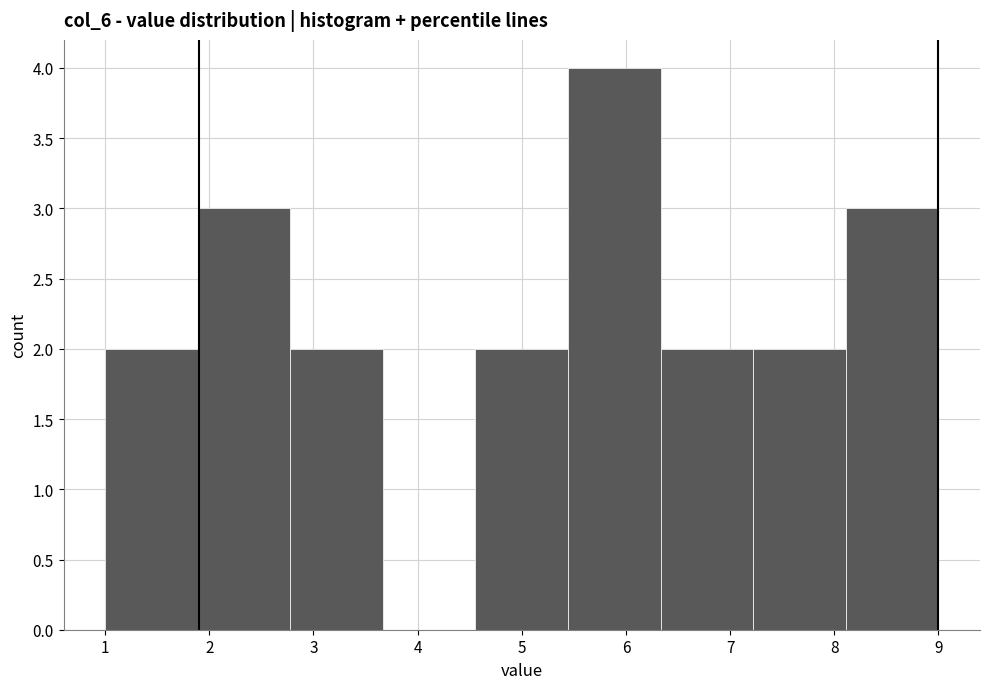

How tall is the bar that spans 1.9 to 2.8 on the x-axis? Neither the bar edges nor the heights are printed on the chart, so give them approximately, as read against the axes.

3